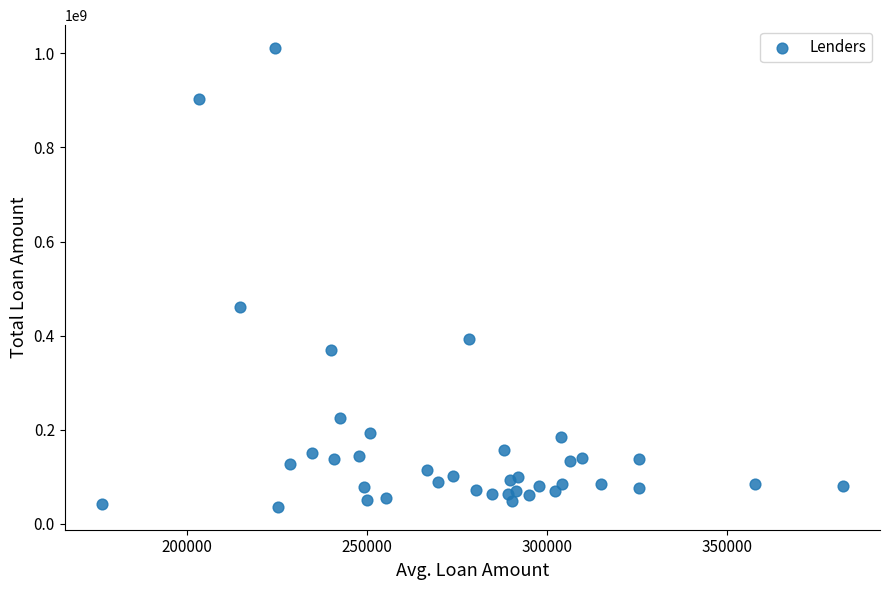

What Y value in the scatter plot is closest to 523673515?

459990418